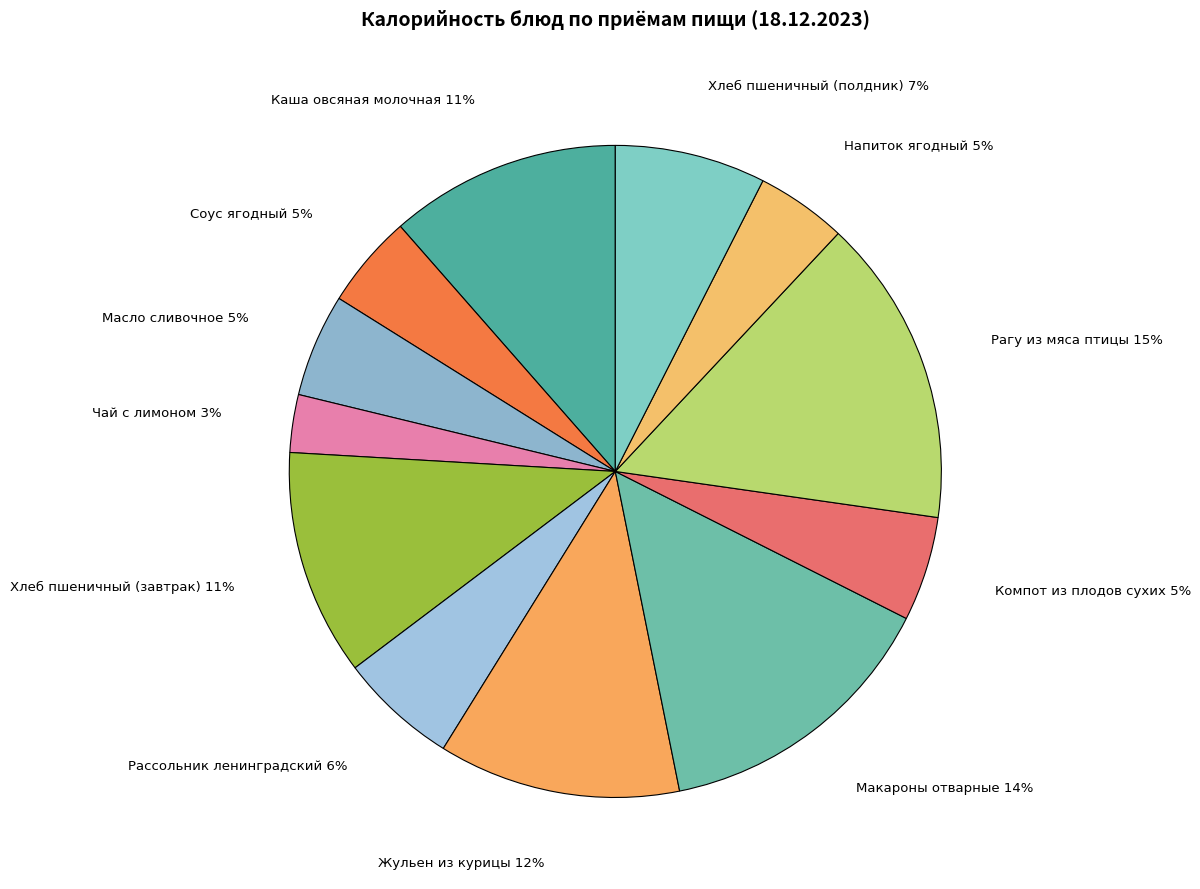

How many slices are in this pie chart?

12